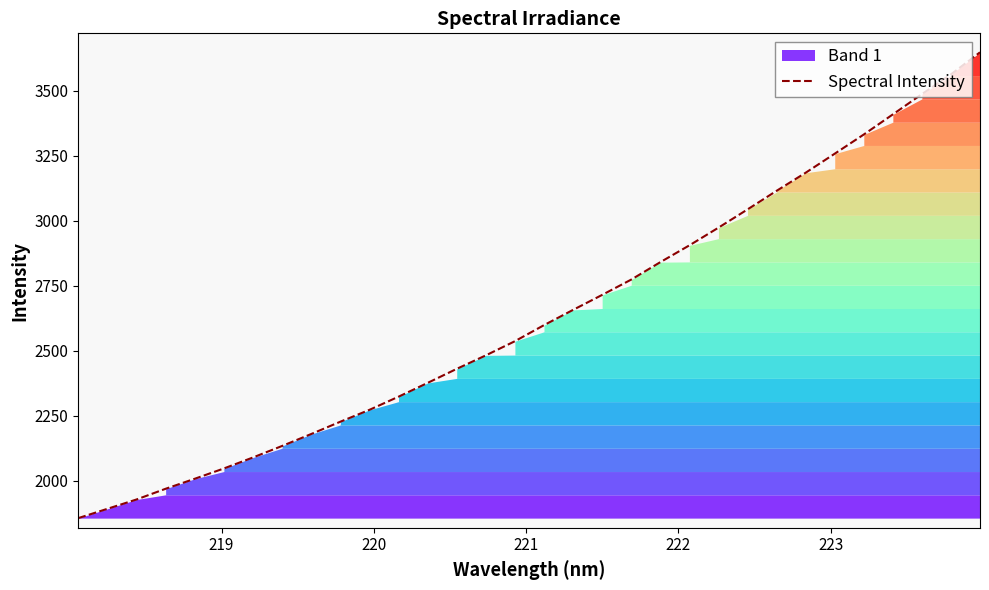

What is the sum of all values?

84264.4